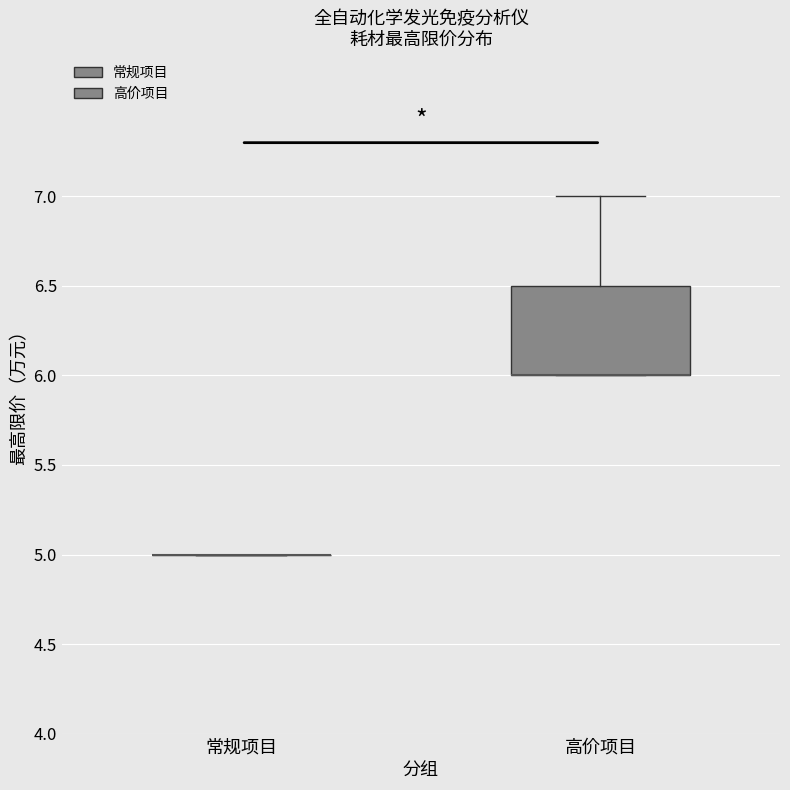

Reading left to right, transcribe this box plot: for each box, give where its median line is, the range the box spans, and where its two whiskers end, as read against the y-axis. The values are not printed on the chart, so give them approximately, as read against the axis.

常规项目: box collapsed to a line at 5.0, whiskers 5.0 to 5.0
高价项目: median 6.0 (drawn on the box's lower edge), box 6.0 to 6.5, whiskers 6.0 to 7.0